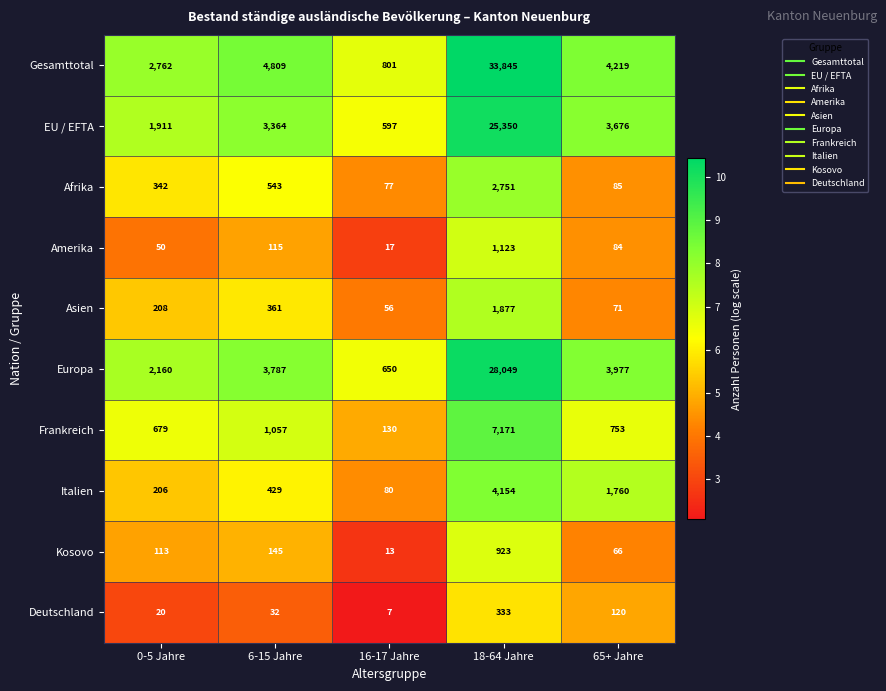

What is the sum of all Afrika values?

3798